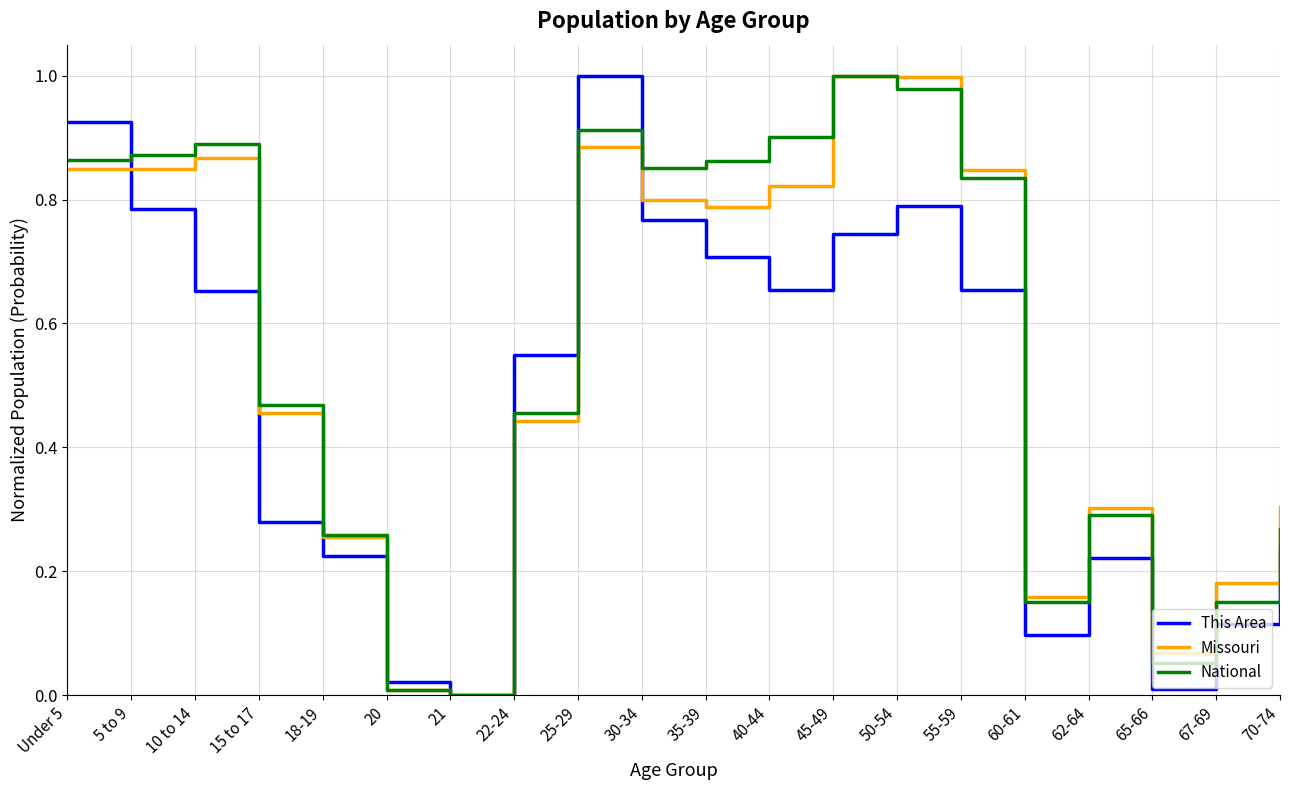

What is the total value across all series at 50-54?

2.8